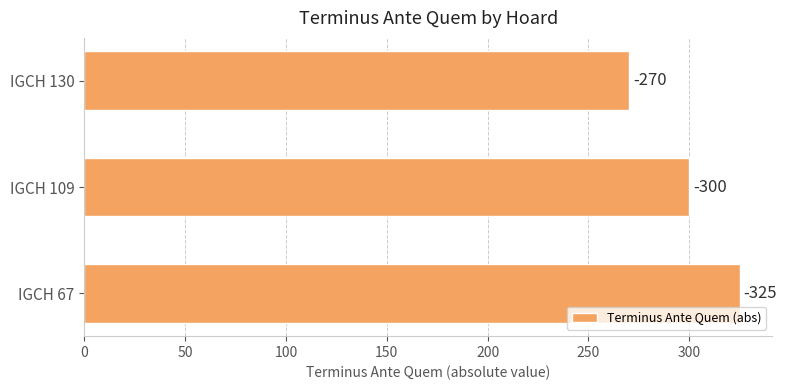

Count the values in the range 270 to 325.

3